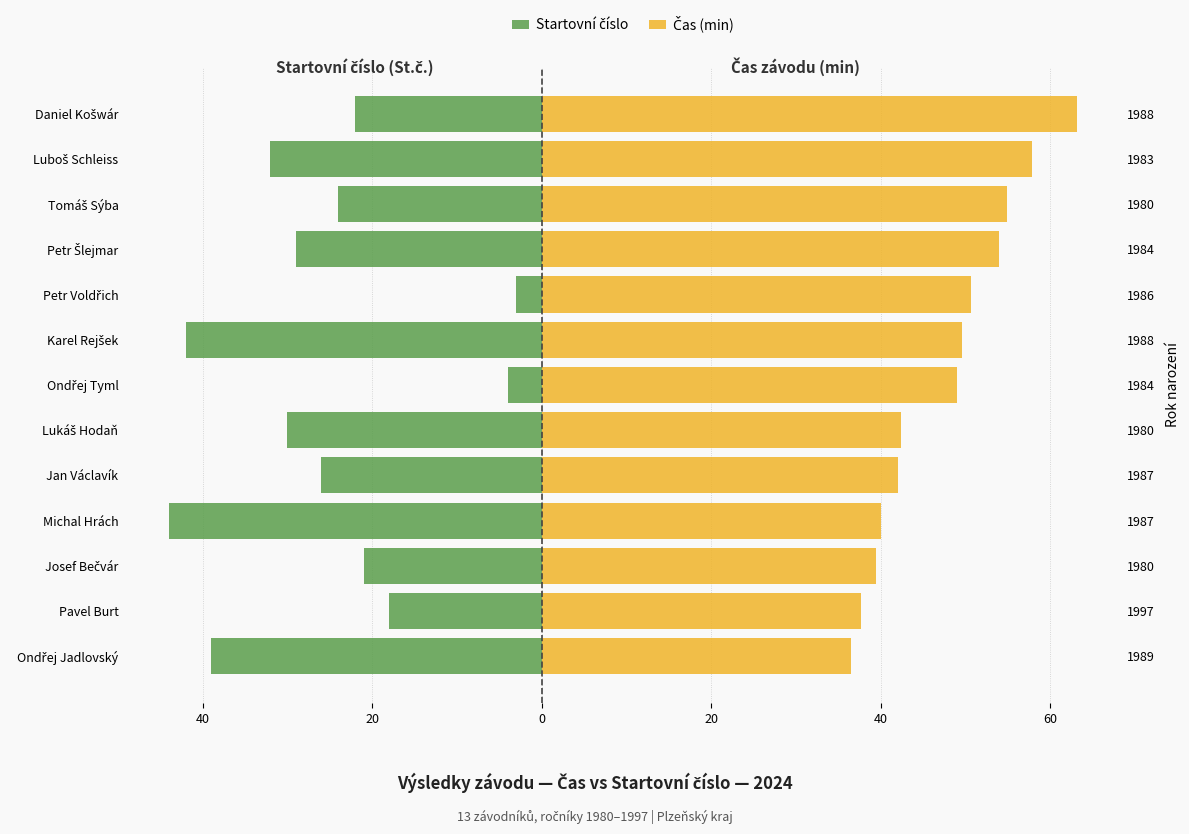

How many bars are there in total?

26